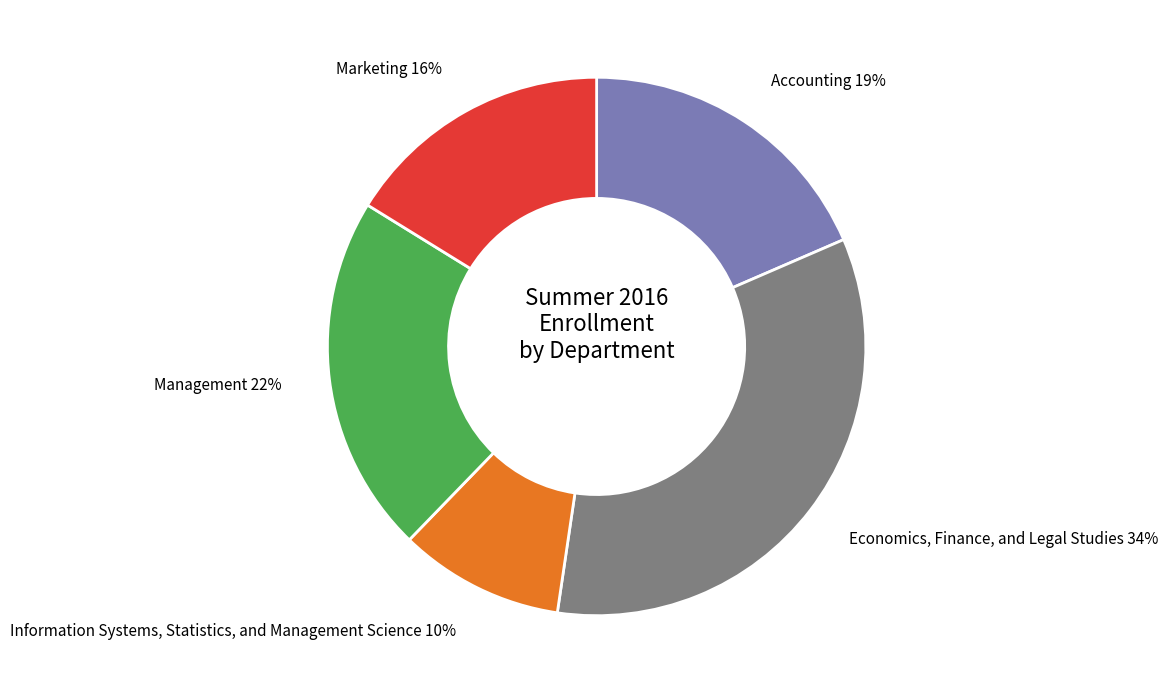

Is there a majority slice in this chart?

No